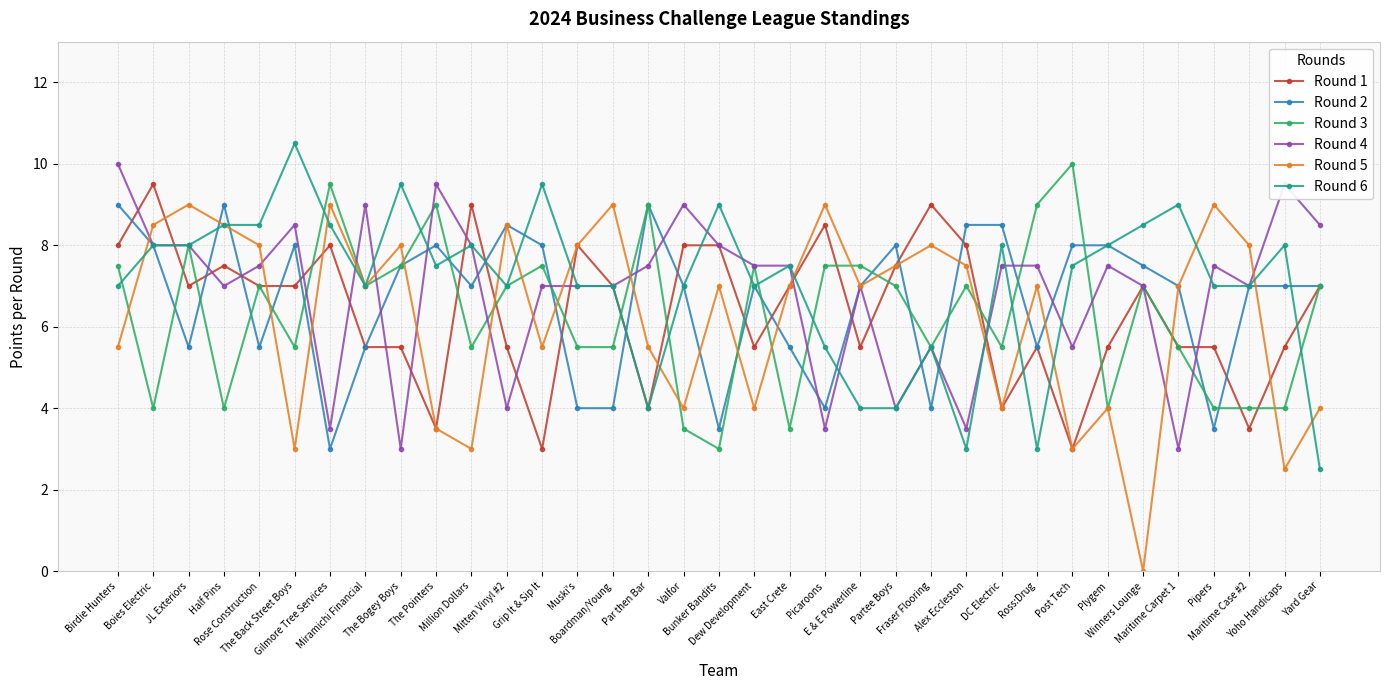

What is the value of the Round 2 point at the 30th from the left?

7.5